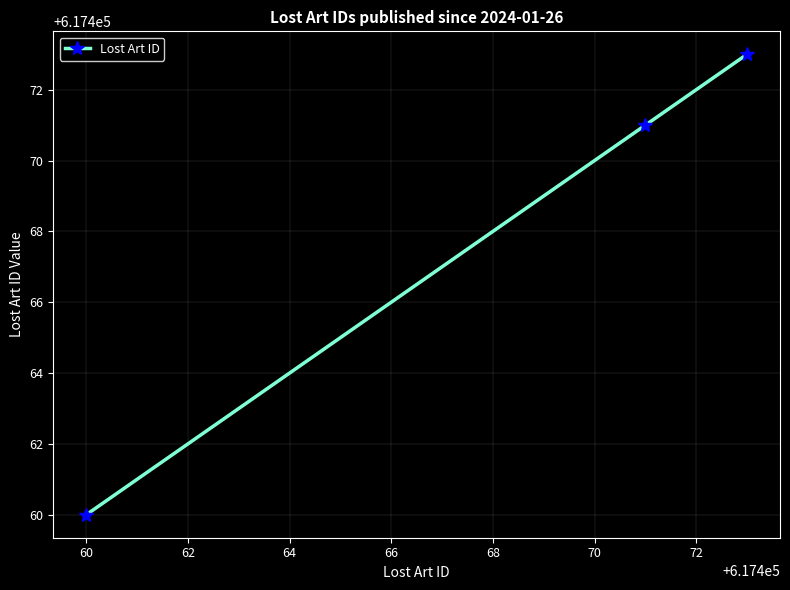

What is the maximum value shown in the chart?

617473